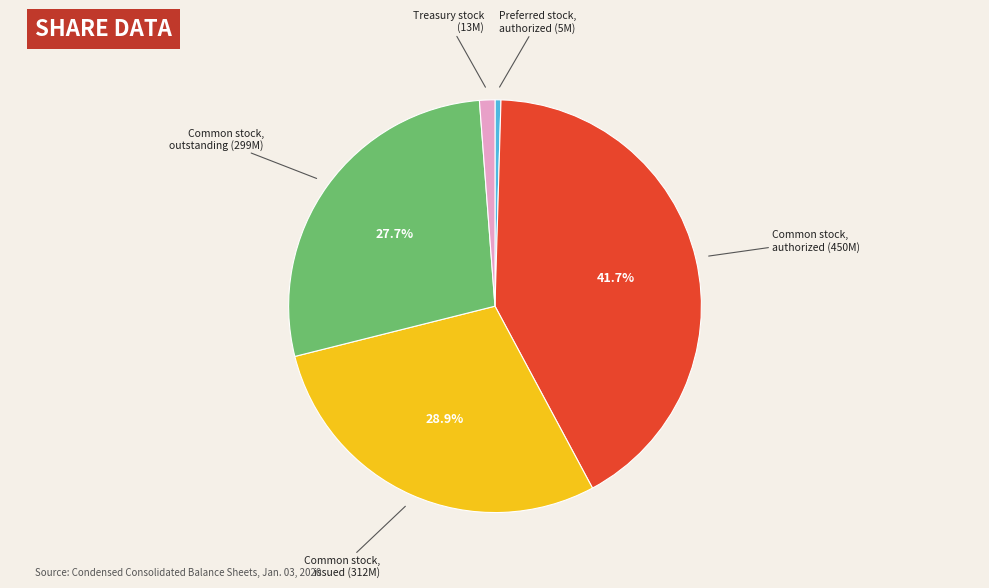

What is the ratio of the value at Treasury stock to the value at Preferred stock, authorized?

2.6